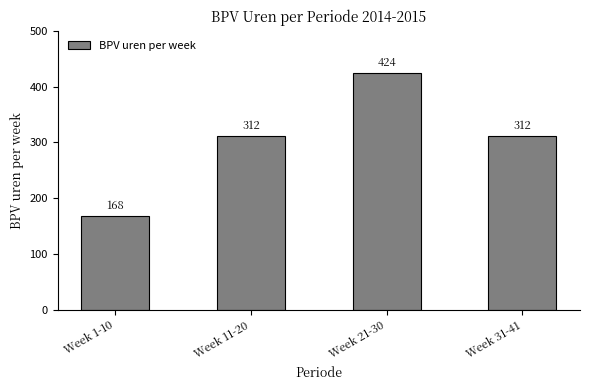

At which category does the chart reach its peak across all series?

Week 21-30